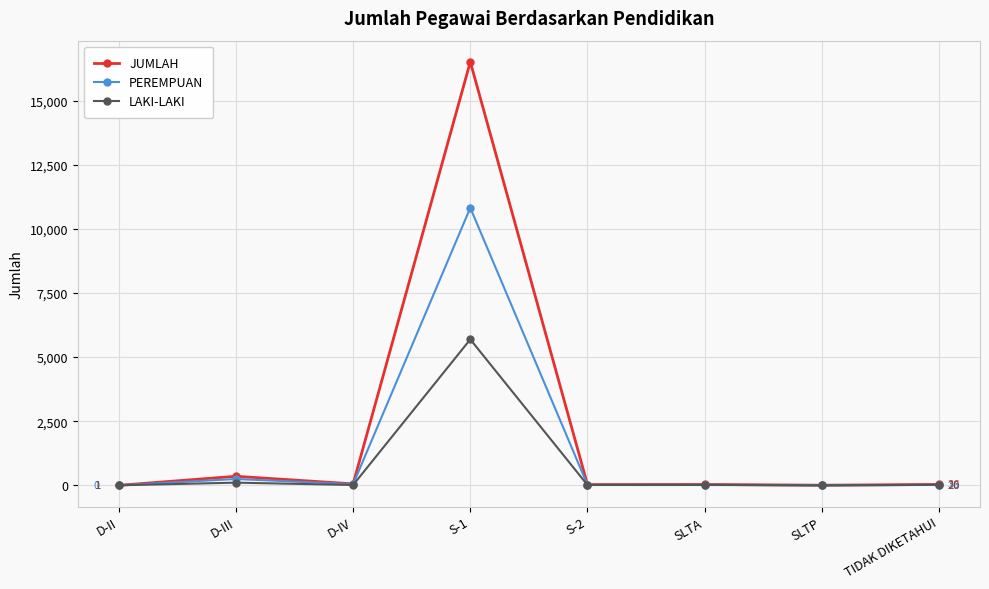

What is the total value across all series at SLTA?

72